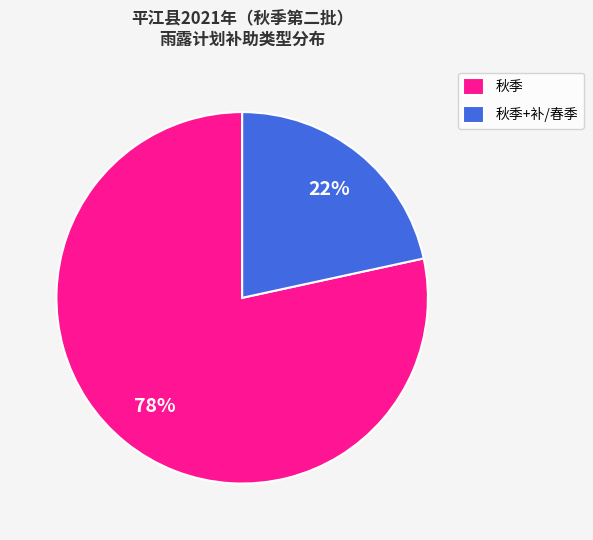

Is the sum of 秋季+补/春季 and 秋季 greater than half?

Yes